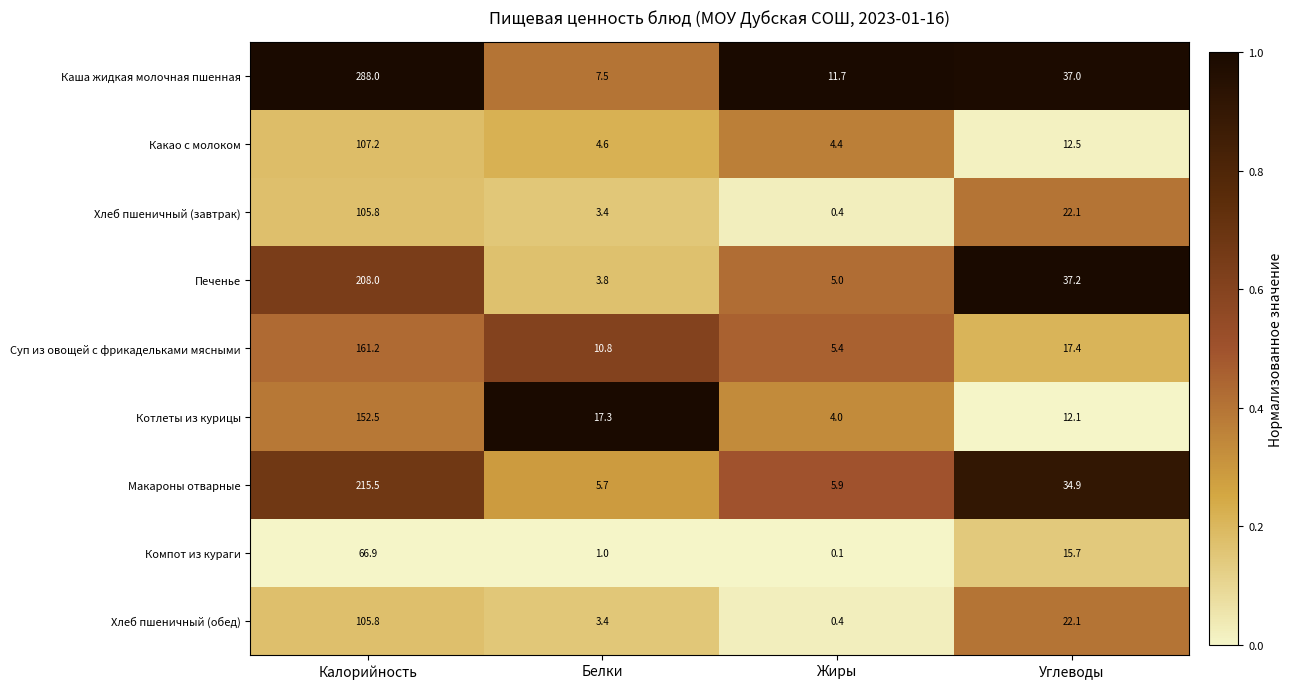

At which category does the chart reach its peak across all series?

Калорийность